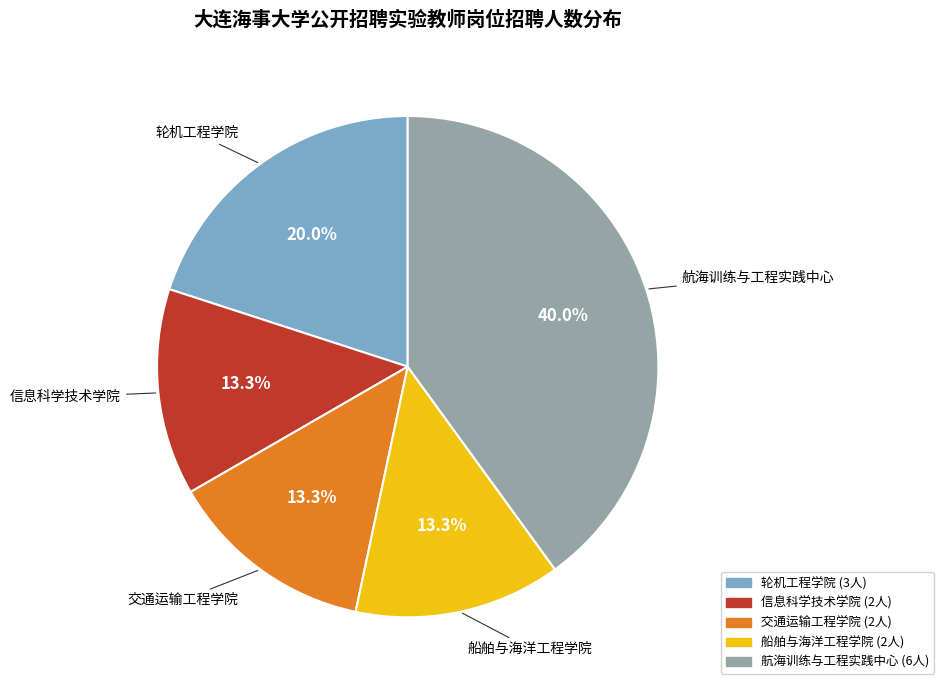

Count the number of slices in the pie.

5